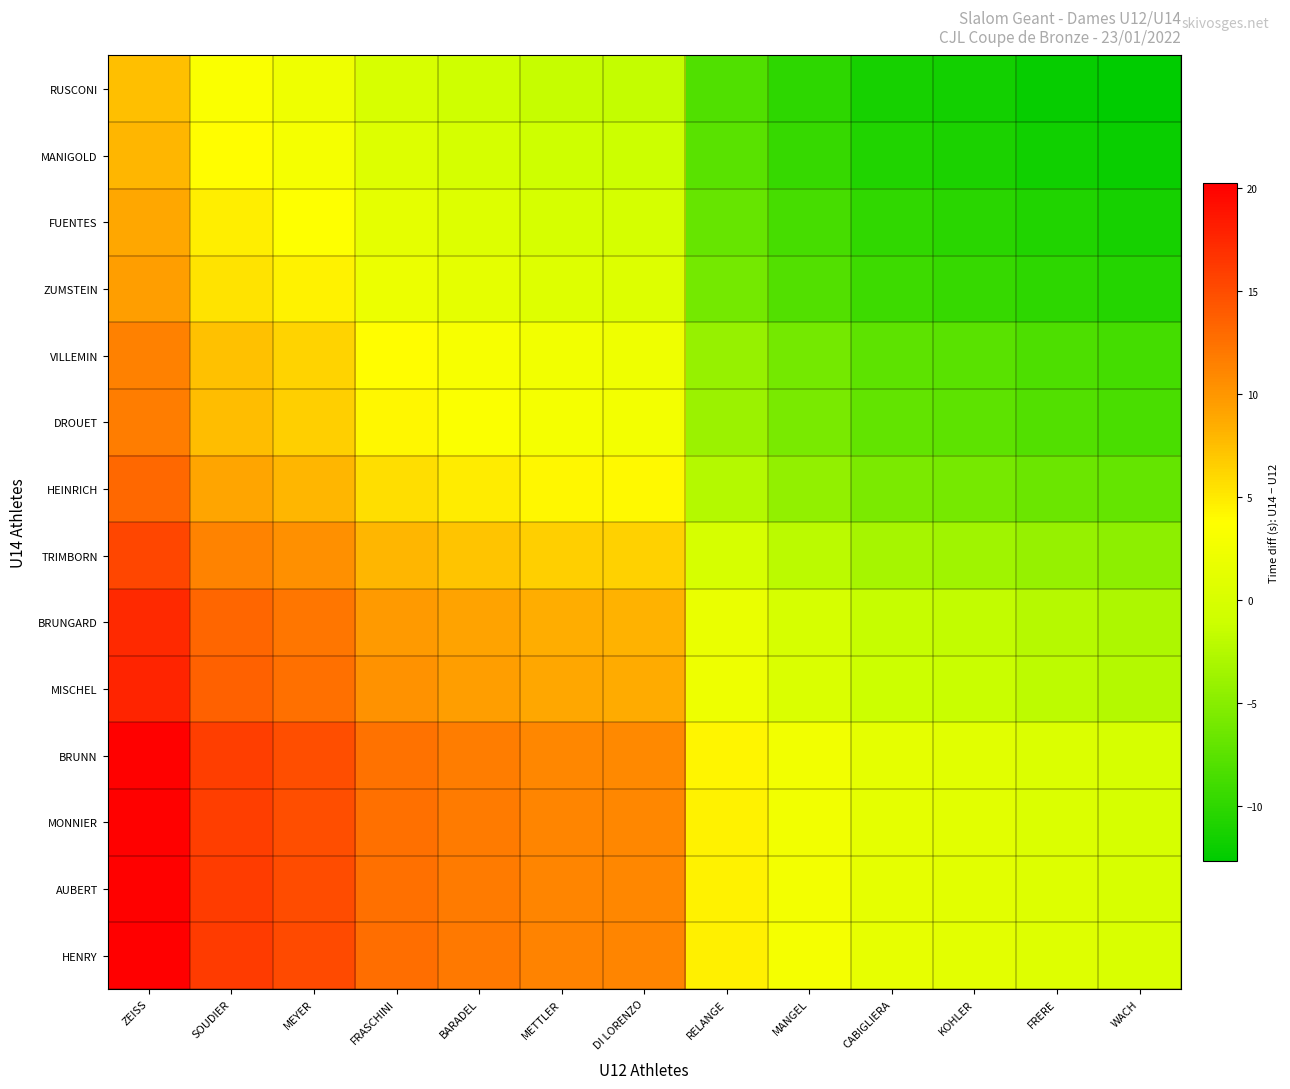

What is the spread (max minus min) of values at RELANGE?

12.8